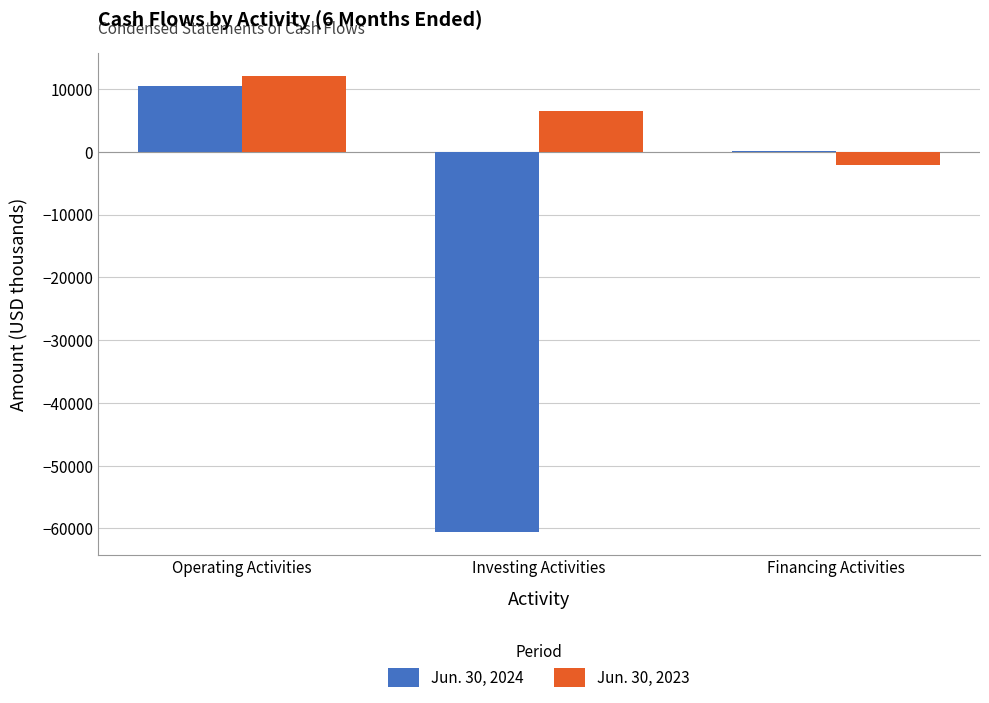

What is the maximum value shown in the chart?

12057